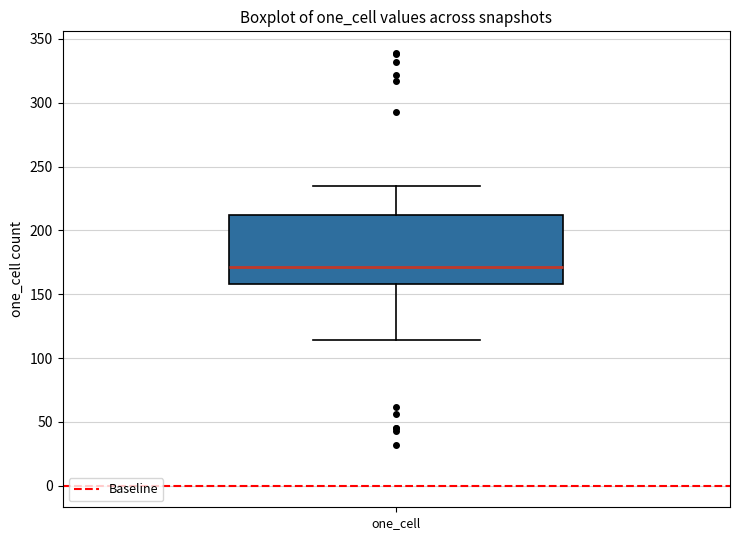

Transcribe this box plot: give where the median line is, the range the box spans, and where the two whiskers end, as read against the y-axis. The values are not printed on the chart, so give them approximately, as read against the axis.

median 170, box 160 to 210, whiskers 115 to 235